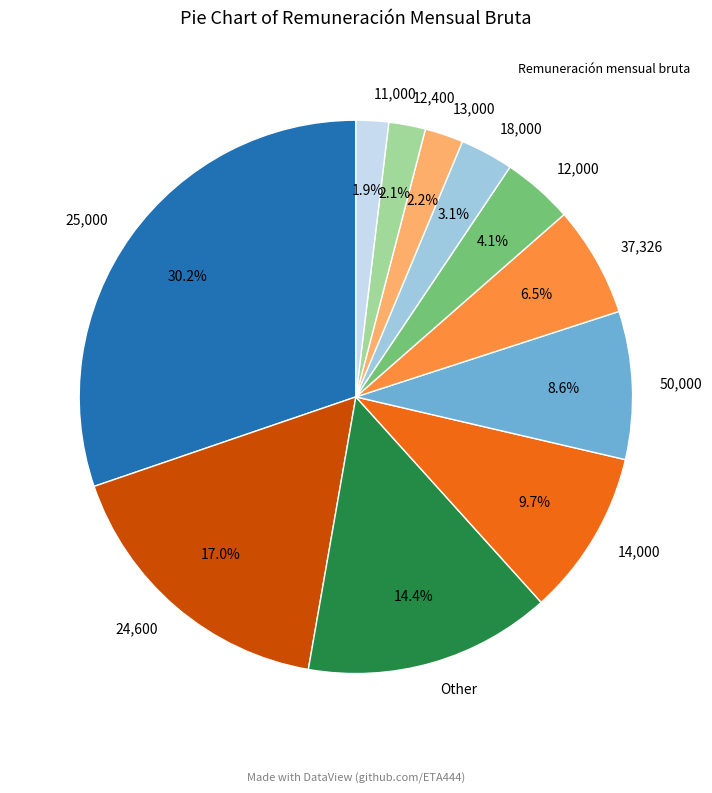

What portion of the pie excludes 12,000?

95.9%